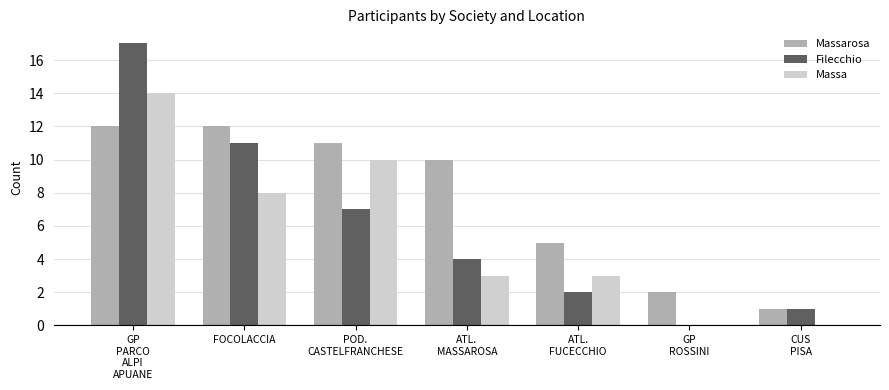

What is the sum of all Massarosa values?

53